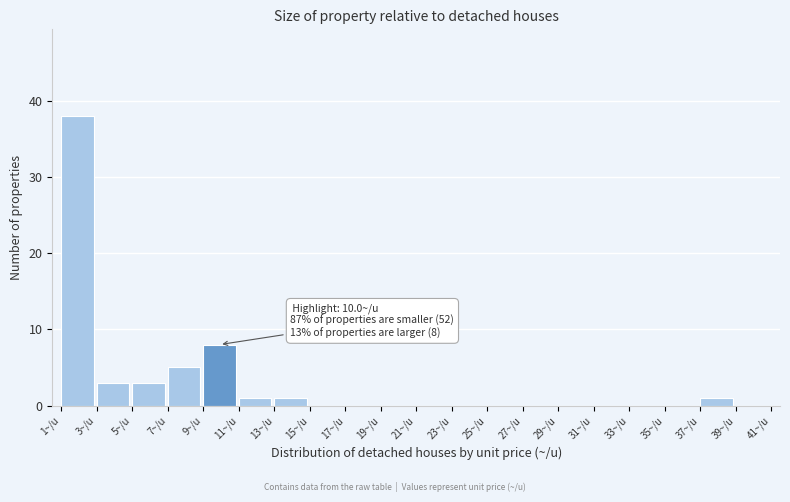

Over which range of the x-axis is the bar tallest?

1 to 3